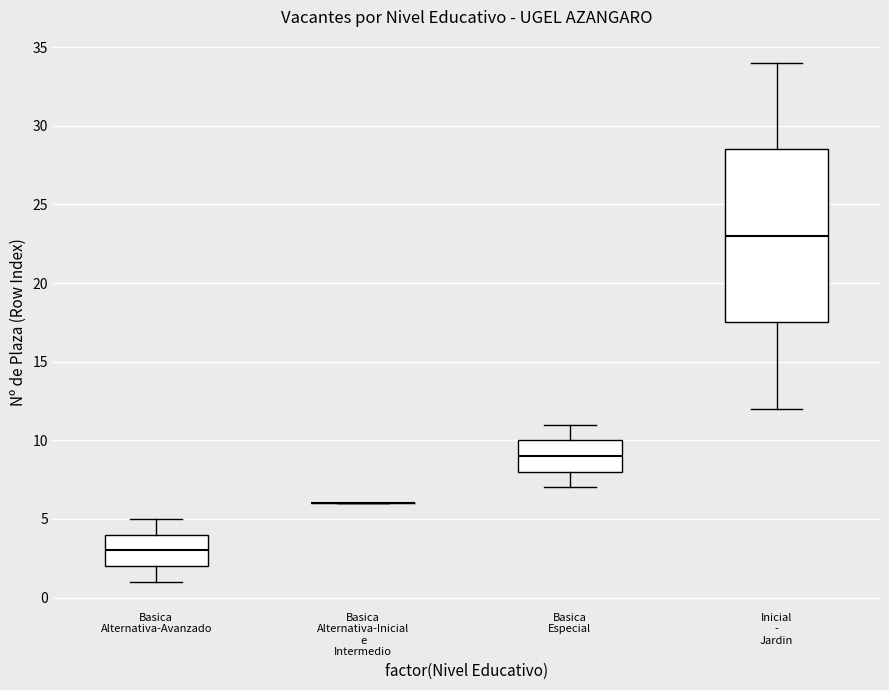

Where does the median line of the box for Inicial - Jardin sit on the y-axis? The values are not printed on the chart, so give them approximately, as read against the axis.

23.0